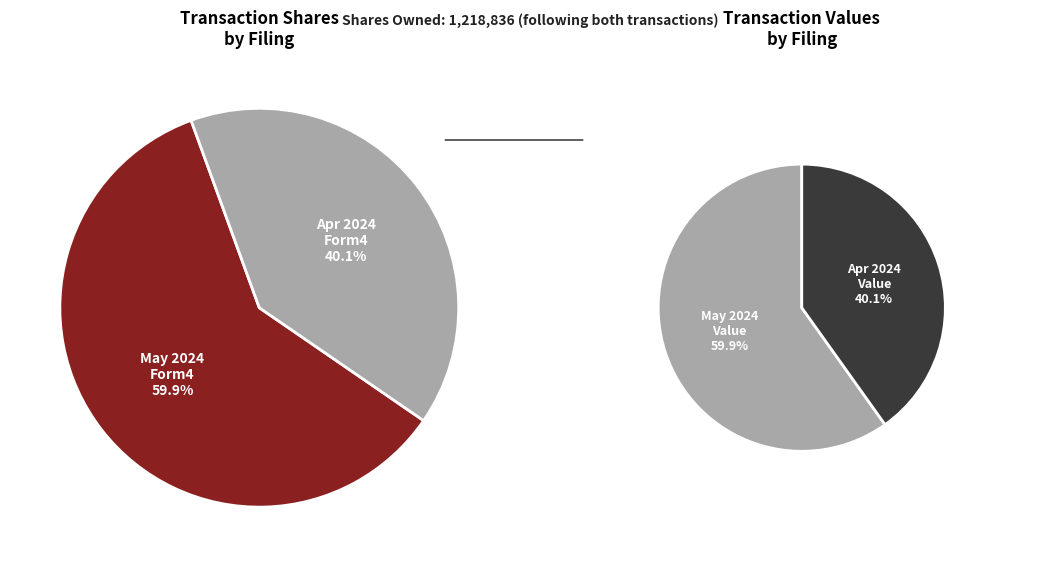

To the nearest percent, what portion does form4-04152024_080410.xml represent?

40%